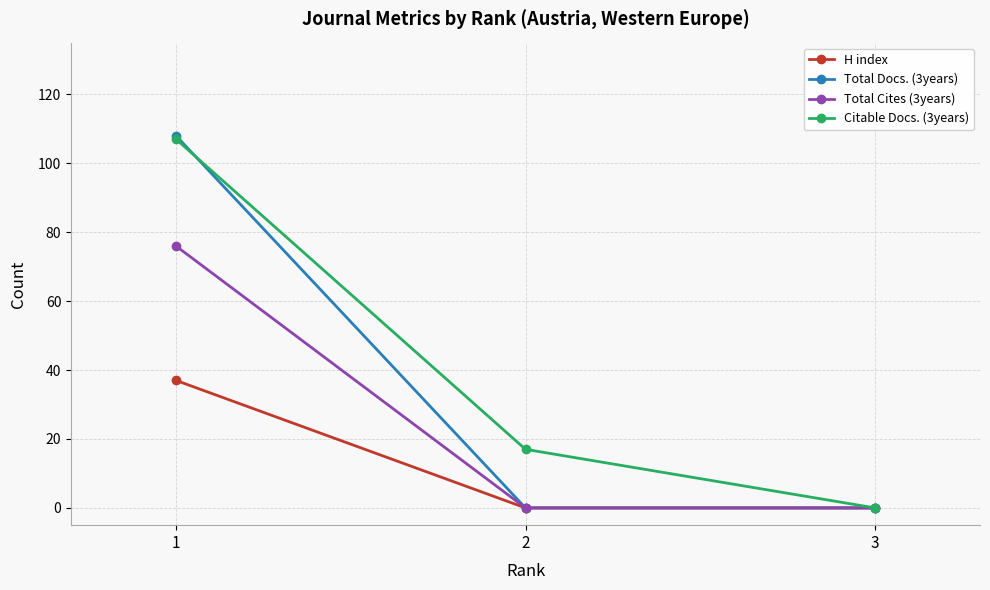

What is the greatest value displayed?

108